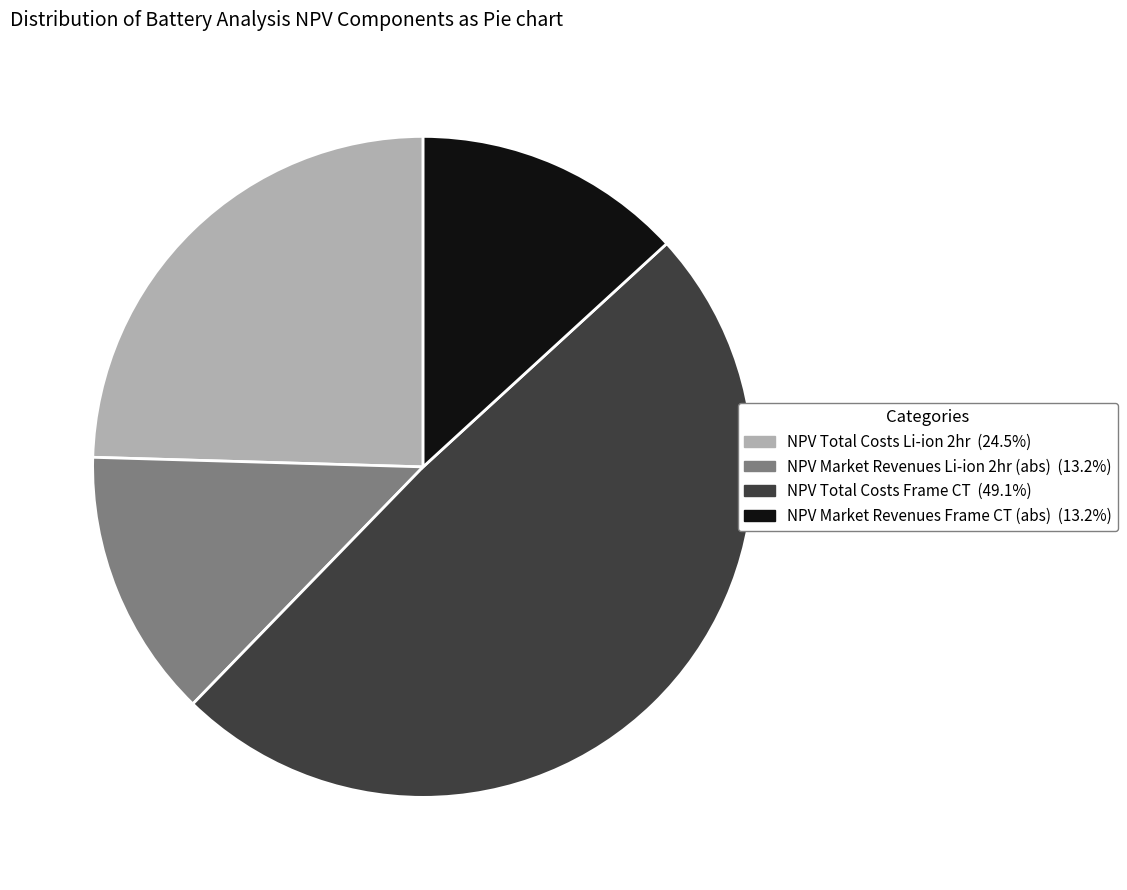

Is there a majority slice in this chart?

No